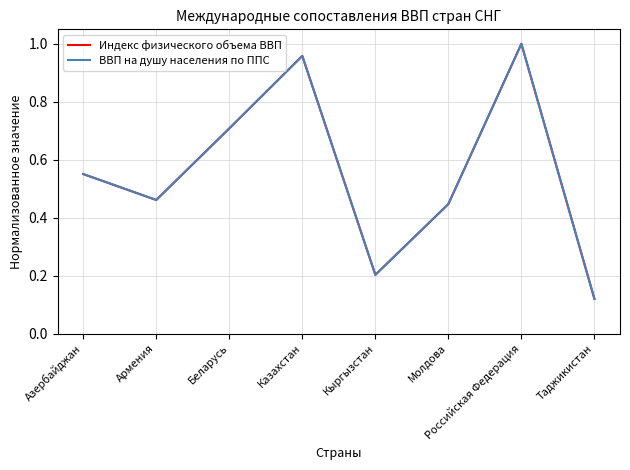

Between Беларусь and Молдова, which series saw the biggest shift?

Индекс физического объема ВВП